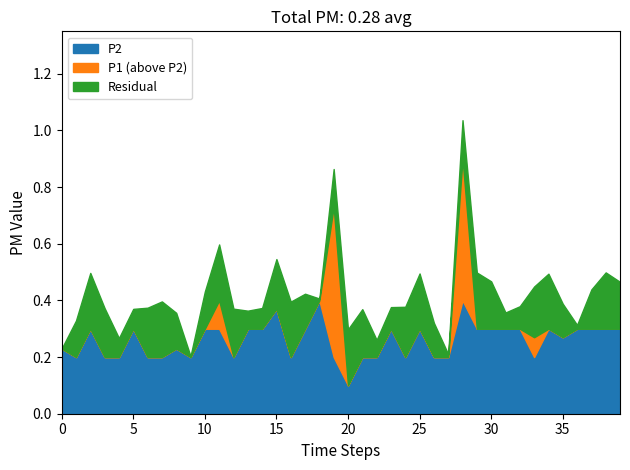

True or false: P1_minus_P2 and P1 cross at least once.

False